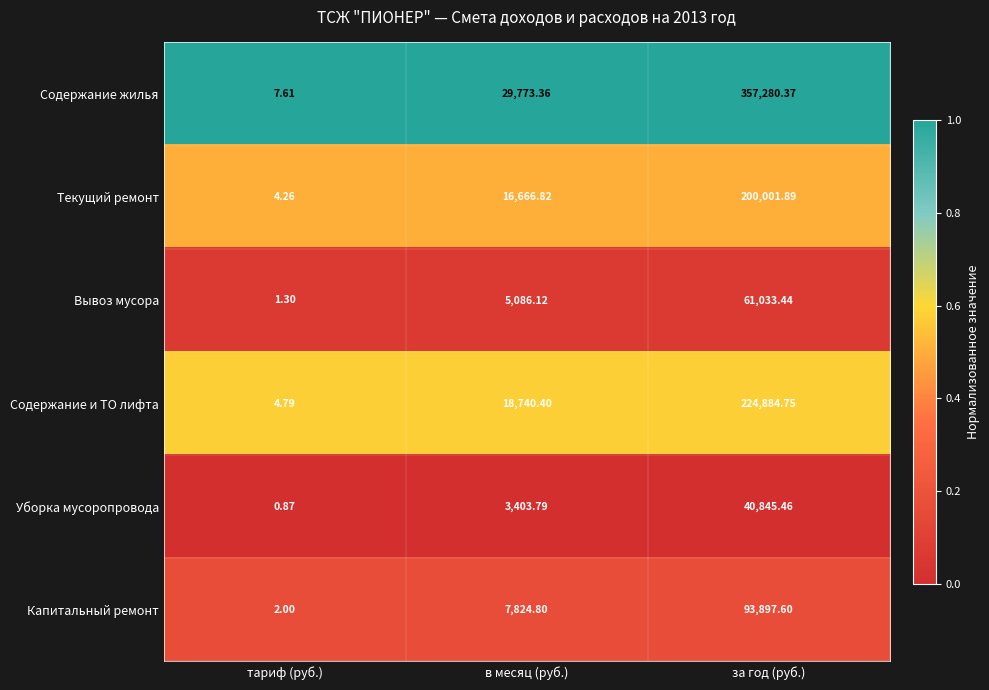

Rank the series by their maximum value, from lowest to highest.

Уборка мусоропровода, Вывоз мусора, Капитальный ремонт, Текущий ремонт, Содержание и ТО лифта, Содержание жилья